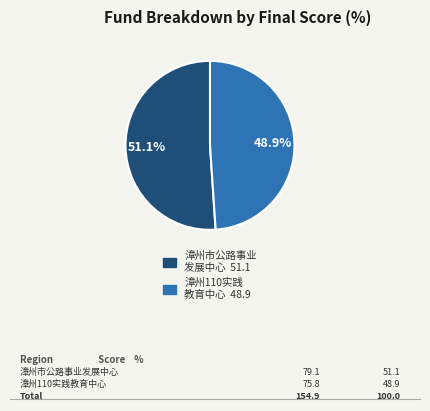

Is there any slice that represents more than half of the pie?

Yes